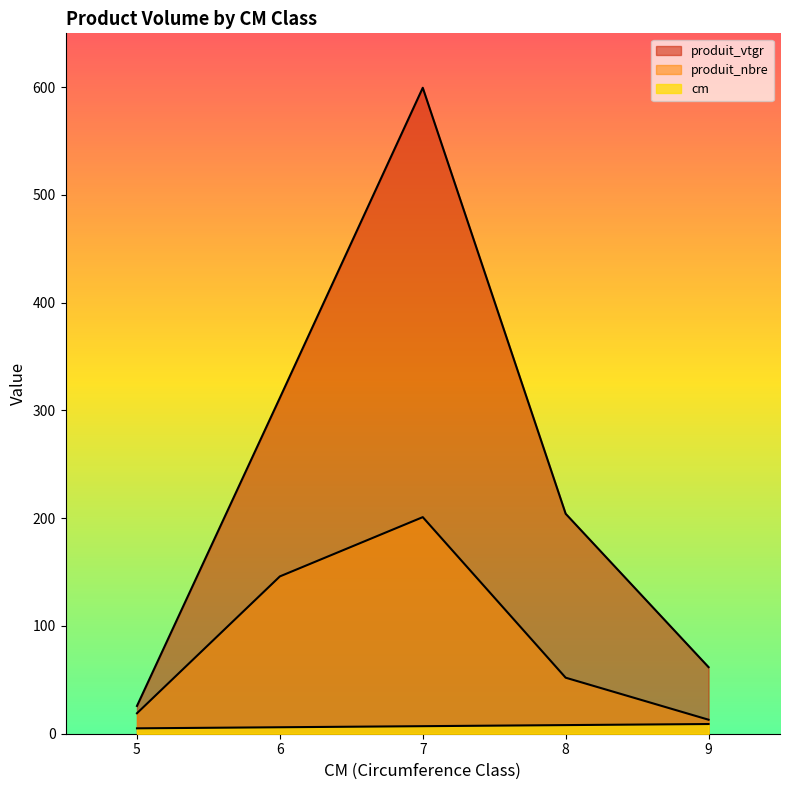

What is the value of the cm point at the 3rd from the left?

7.0